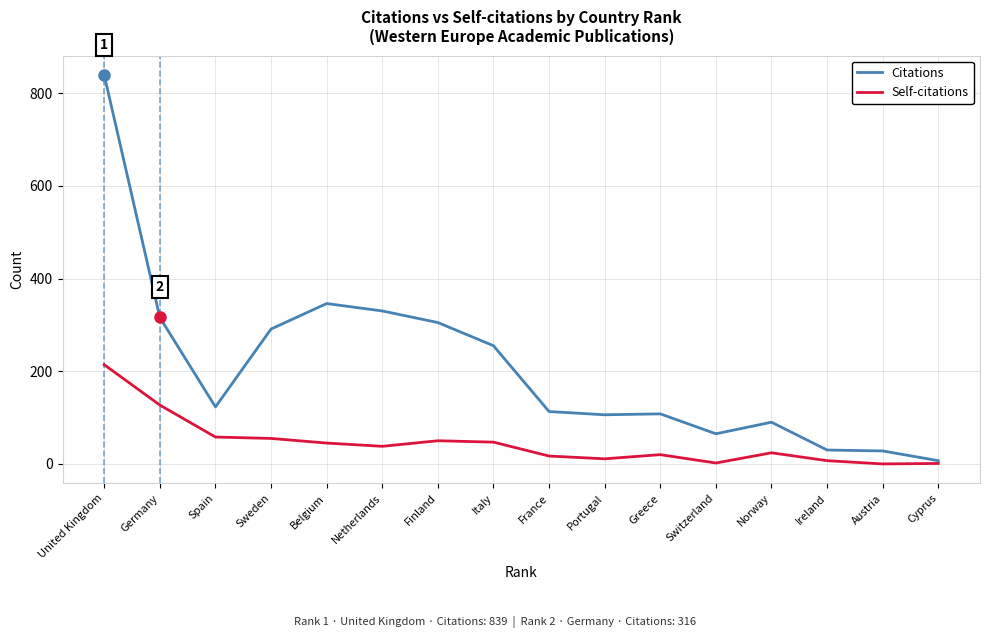

What is the greatest value displayed?

839